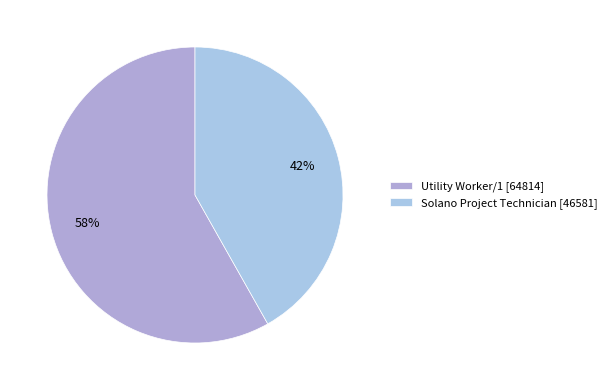

To the nearest percent, what portion does Utility Worker/1 represent?

58%